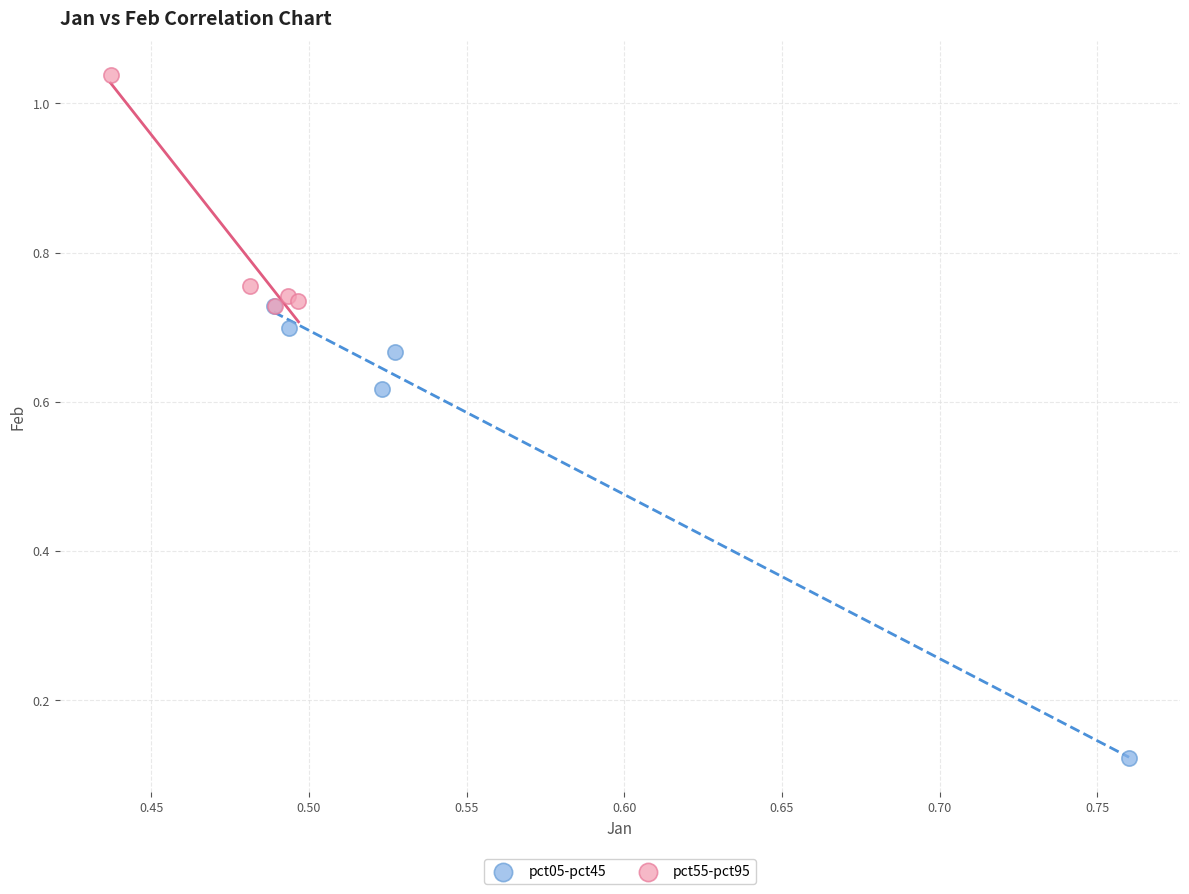

Which series has the widest spread of Y values?

pct05-pct45